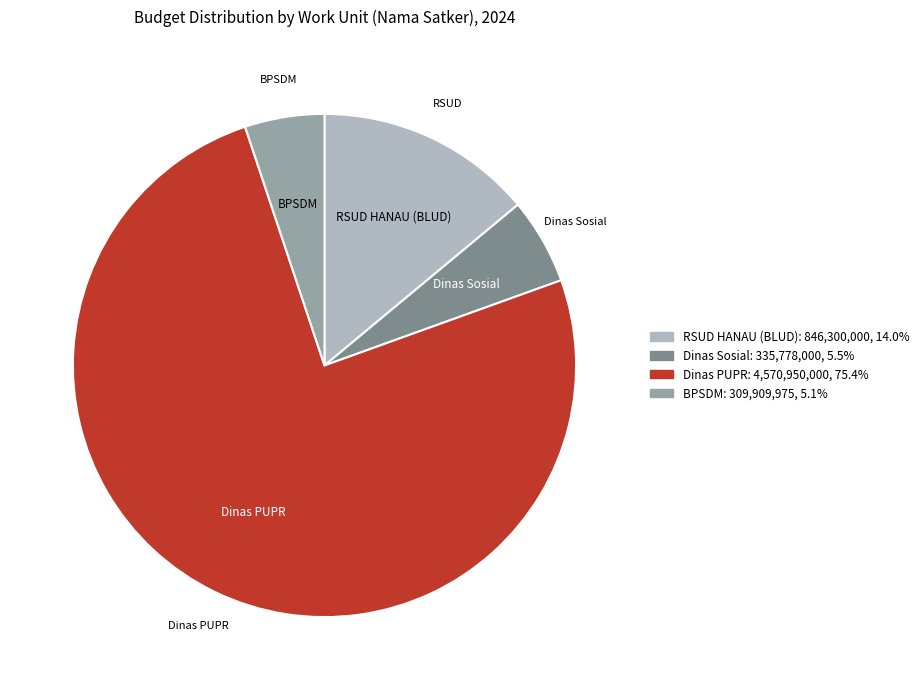

Is there any slice that represents more than half of the pie?

Yes